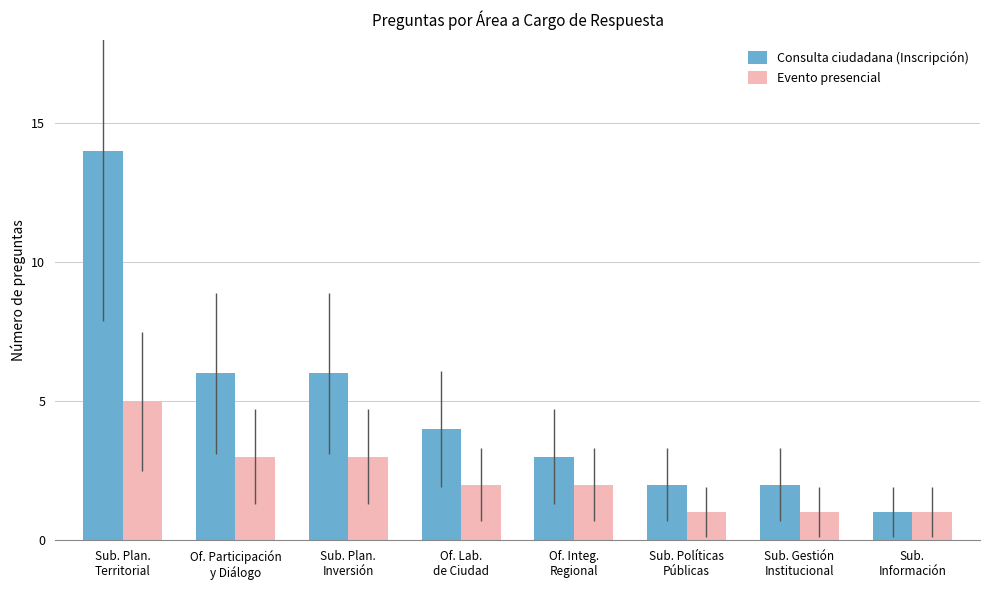

What value does the Consulta ciudadana (Inscripción) series have at Of. Integ.
Regional?

3